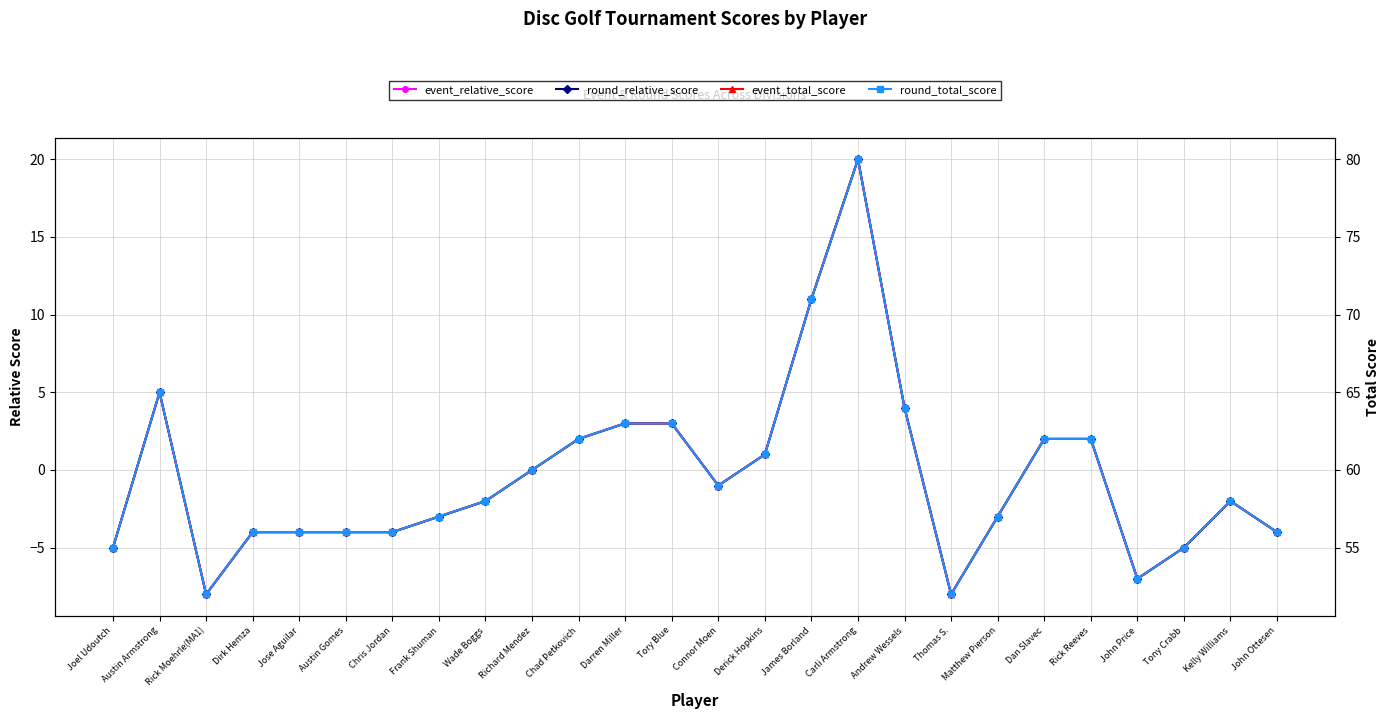

Where is event_total_score nearest to the value 66?

Austin Armstrong